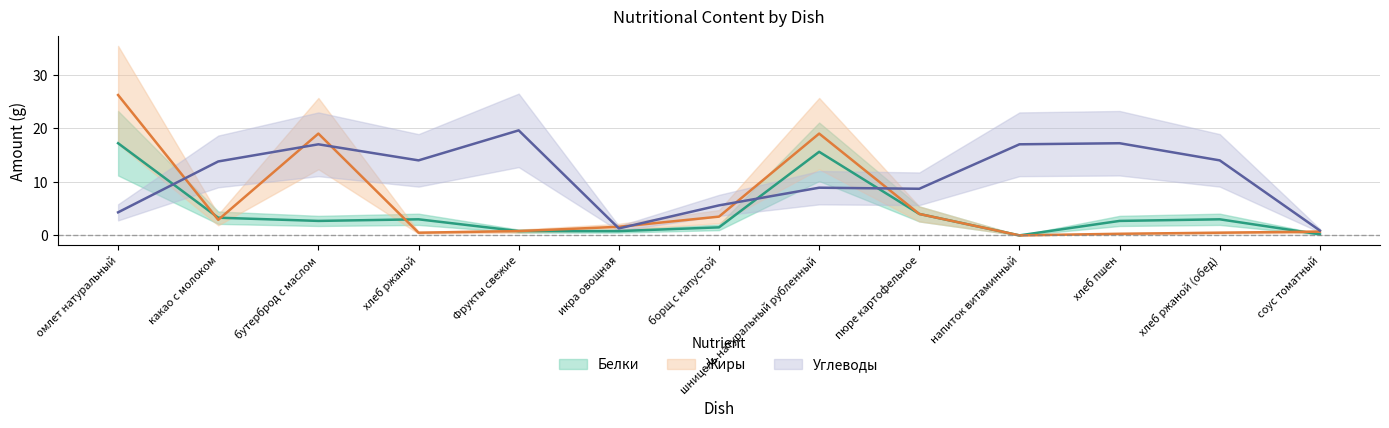

In Углеводы, how many points are higher than both neighbors (excluding endpoints)?

4